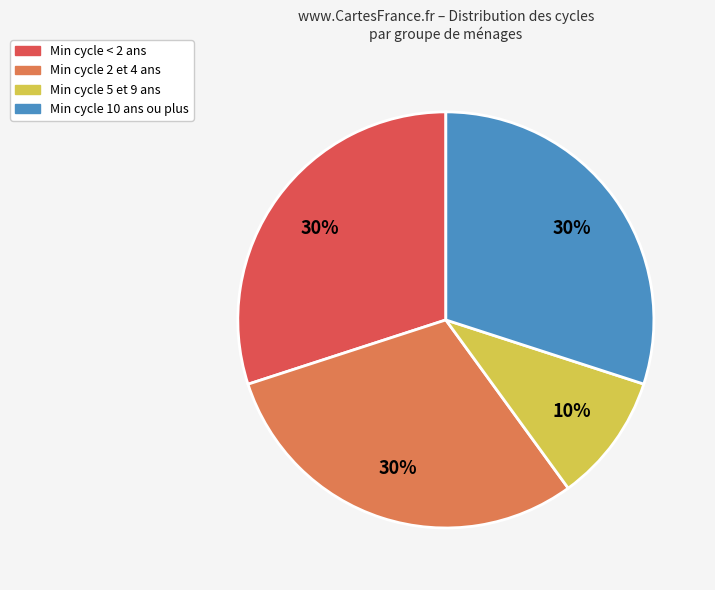

To the nearest percent, what is the difference between the largest and smallest slice percentages?

20%